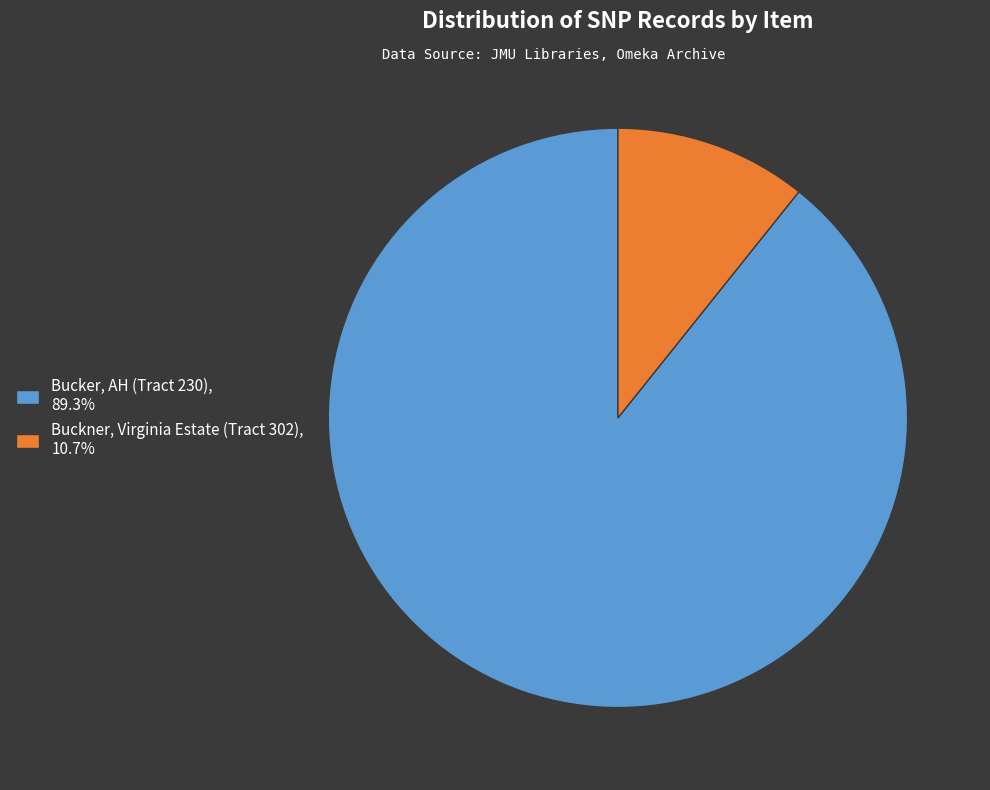

Is it true that Bucker, AH (Tract 230) is 89% of the pie?

True